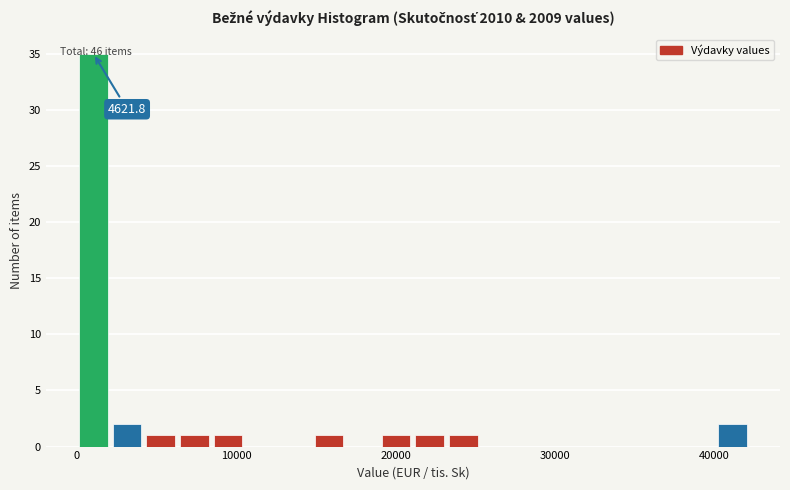

Read against the x-axis, roughly where is the centre of the tallest bar?

1000